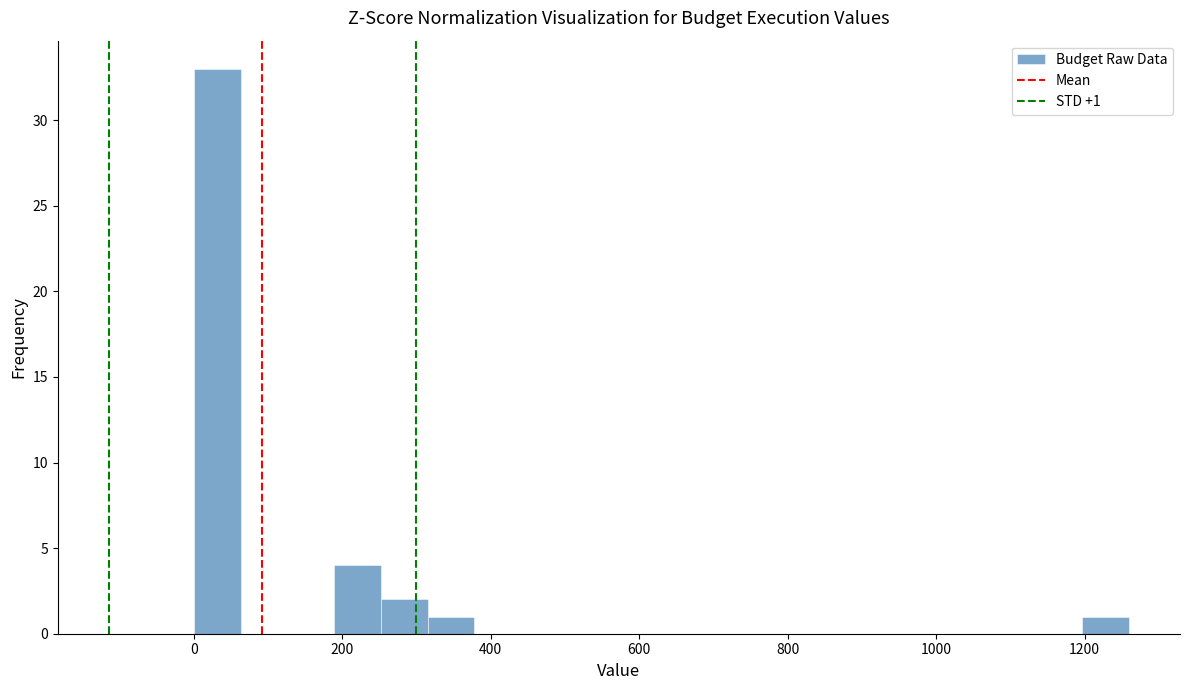

Around what value on the x-axis is the tallest bar? Give the approximate position of its centre, as read against the axis.

40